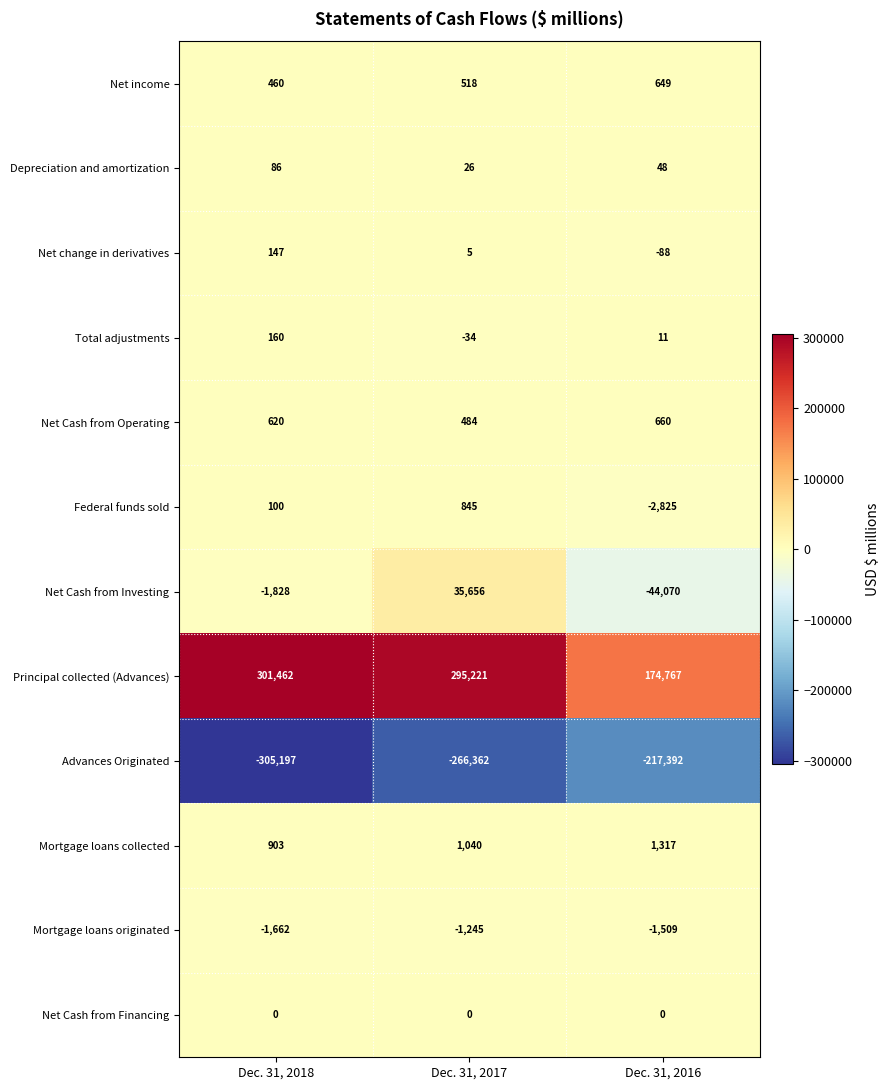

Which series has the largest total across all categories?

Principal collected (Advances)